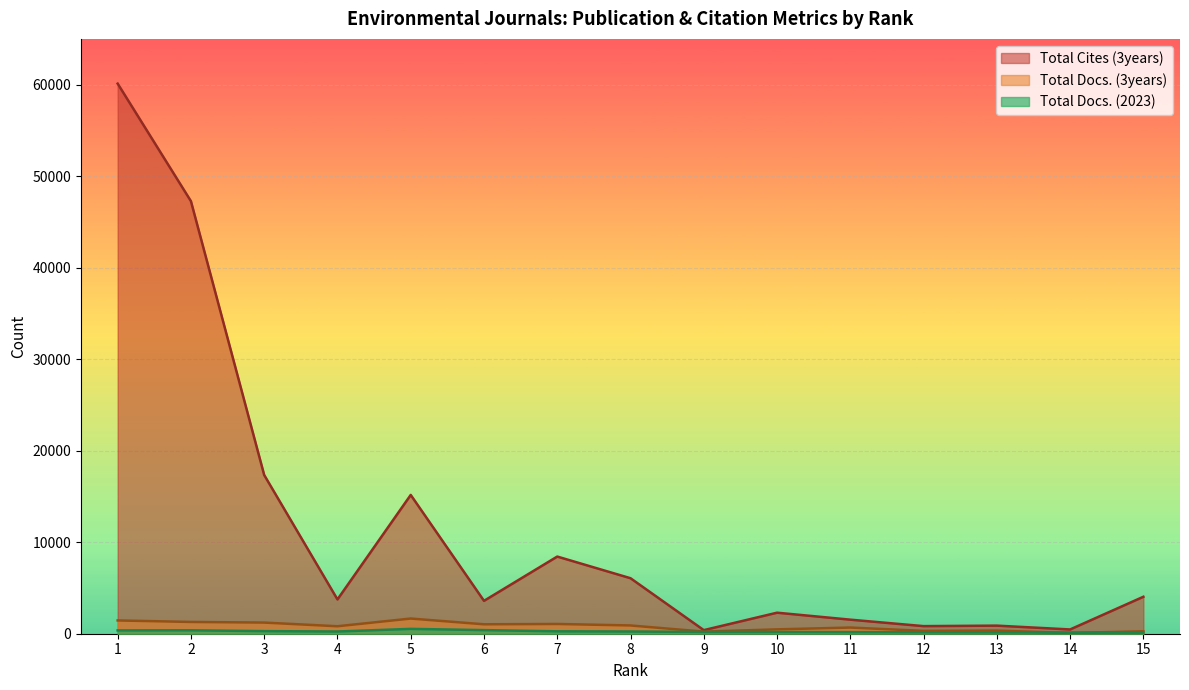

Which series has the largest total across all categories?

Total Cites (3years)